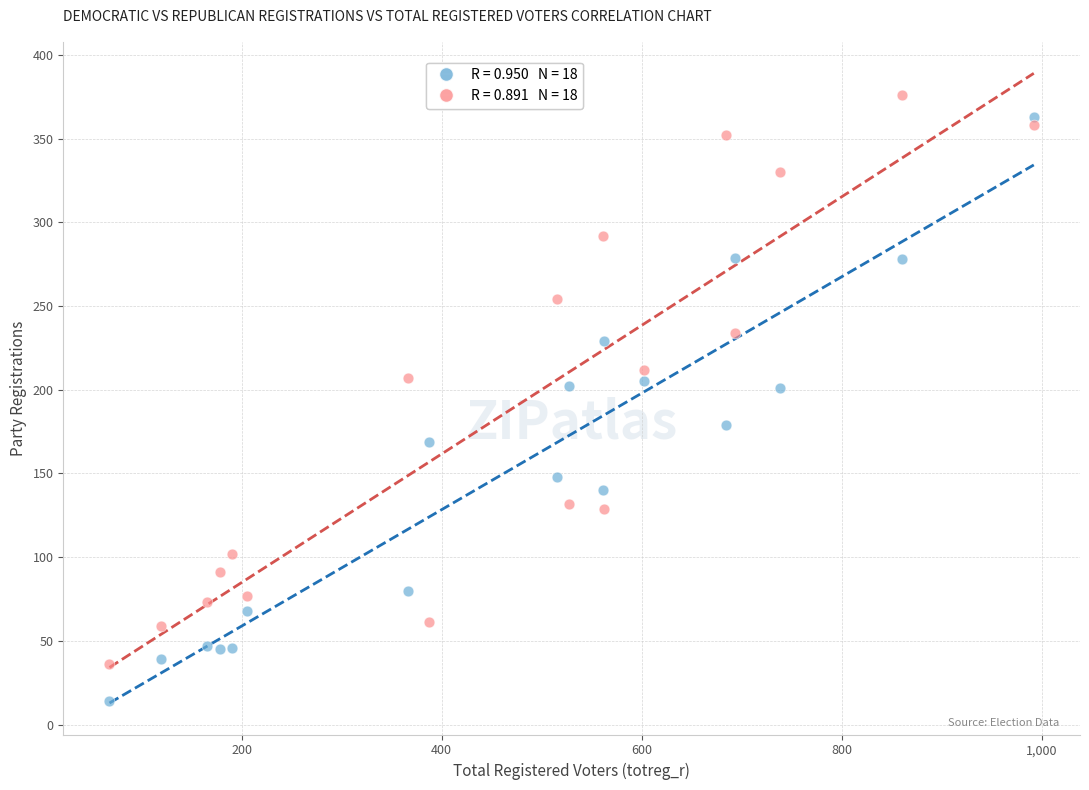

Across all data points, what is the range of X values (max minus min)?

924